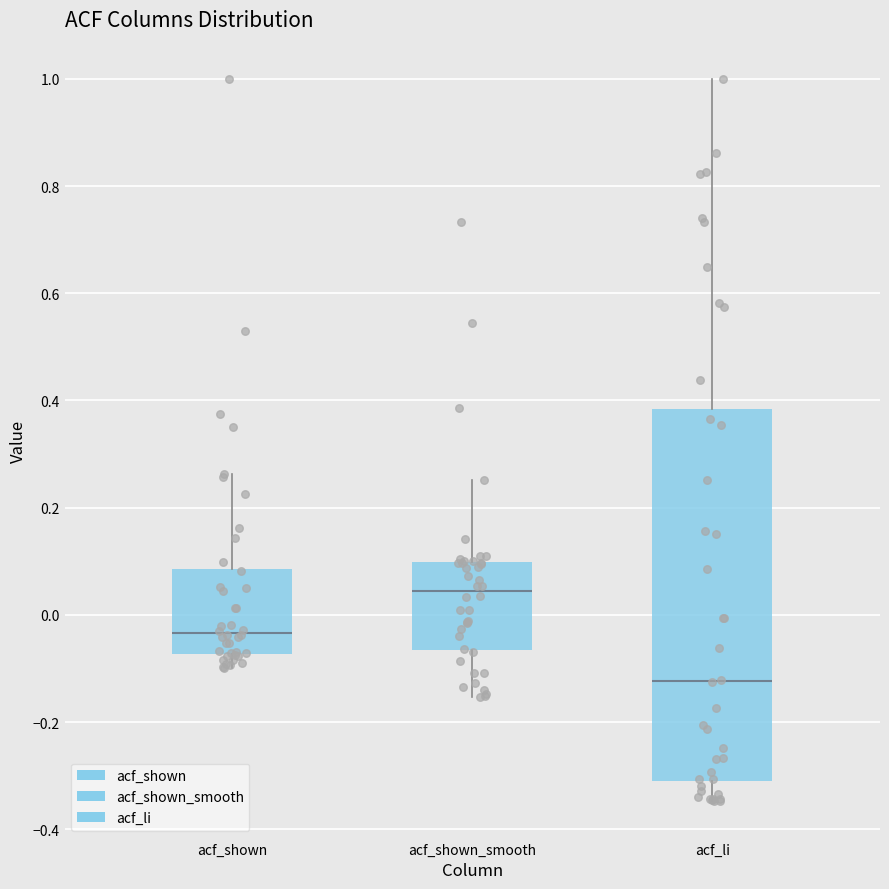

Where is the upper edge of the box for acf_shown_smooth on the y-axis? The values are not printed on the chart, so give them approximately, as read against the axis.

0.10